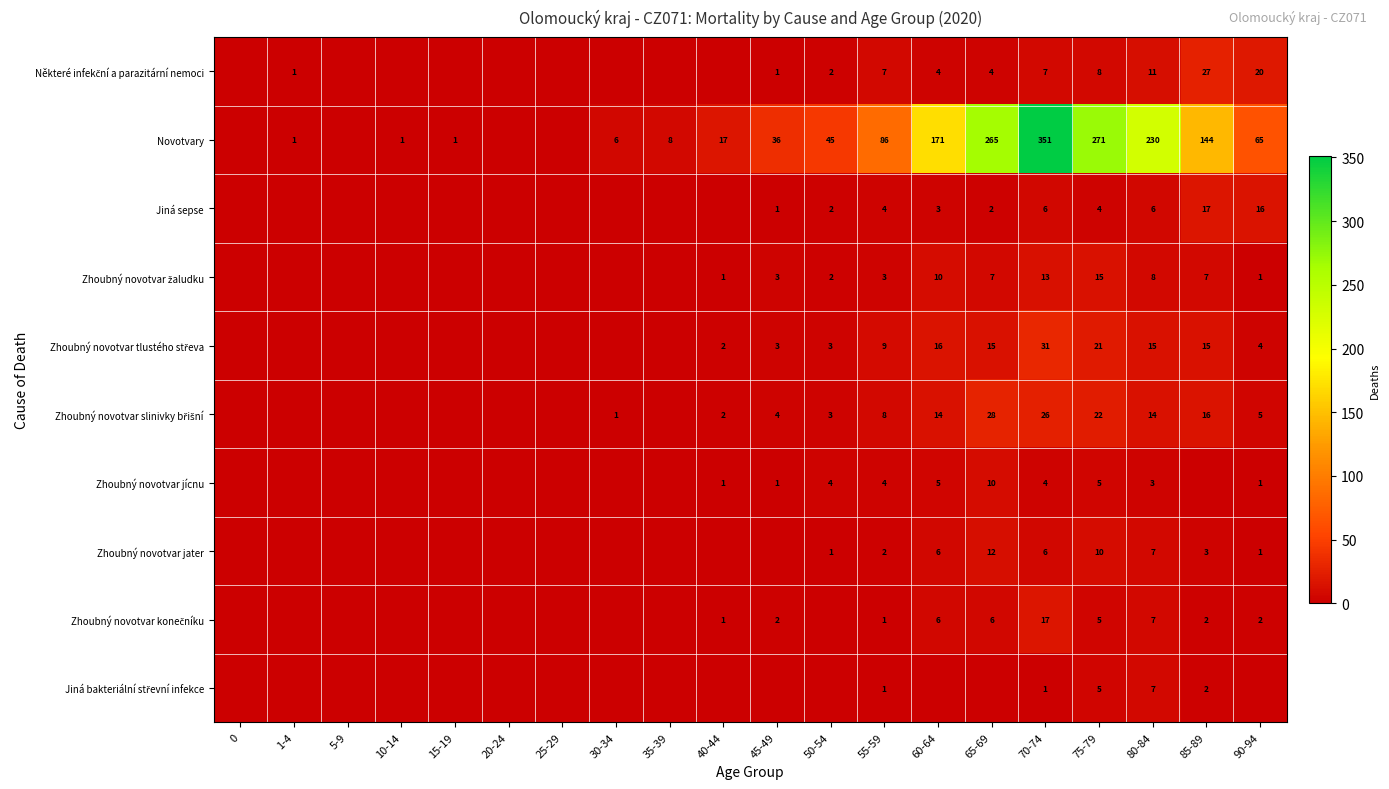

What is the total value across all series at 15-19?

1